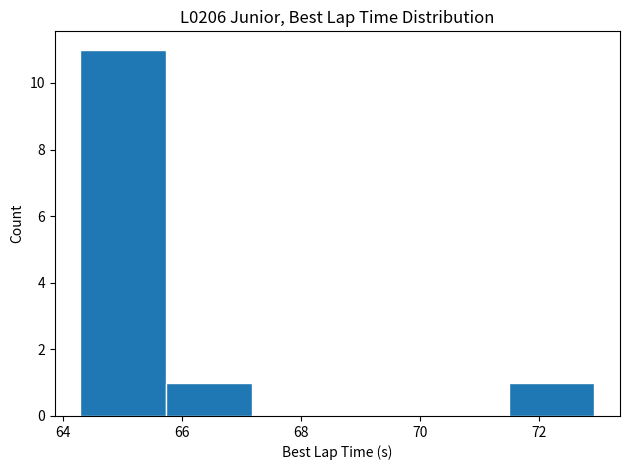

Reading left to right, list every bar in this chart as the range it spans on the x-axis followed by its height. Neither the bar edges nor the heights are printed on the chart, so give them approximately, as read against the axes.

64.2 to 65.8: 11
65.8 to 67.2: 1
67.2 to 68.6: 0
68.6 to 70.0: 0
70.0 to 71.4: 0
71.4 to 73.0: 1